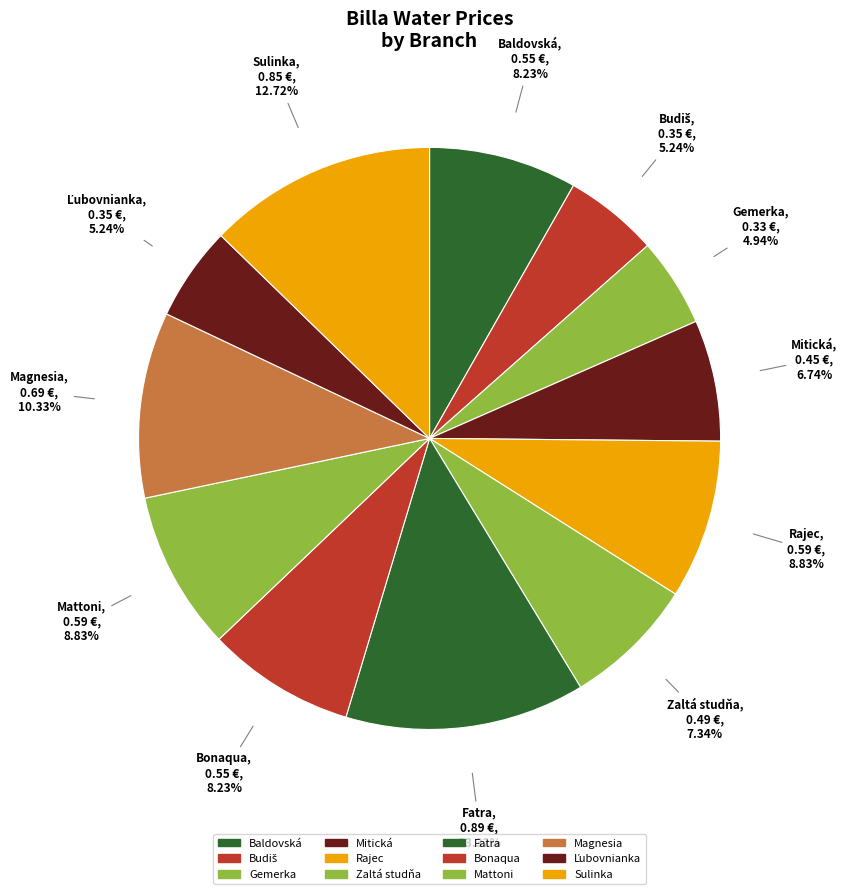

How many segments does this pie chart have?

12